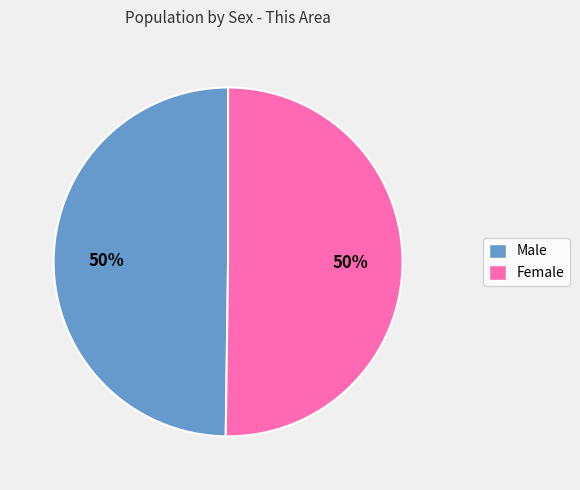

Count the number of slices in the pie.

2